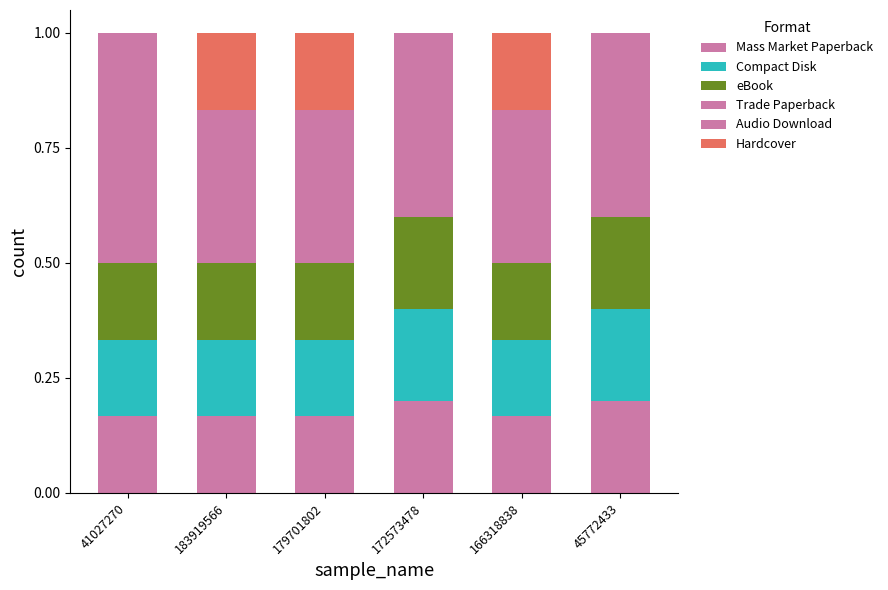

What is the label of the 5th bar from the left?

166318838